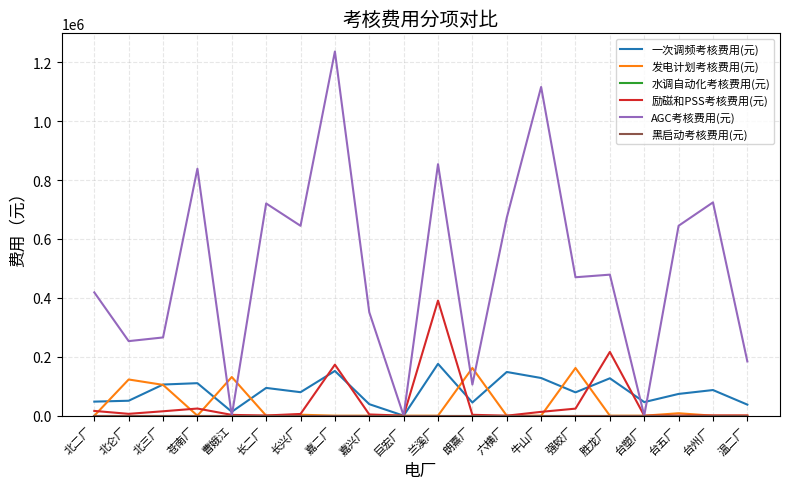

What position from the left is 北三厂?

3